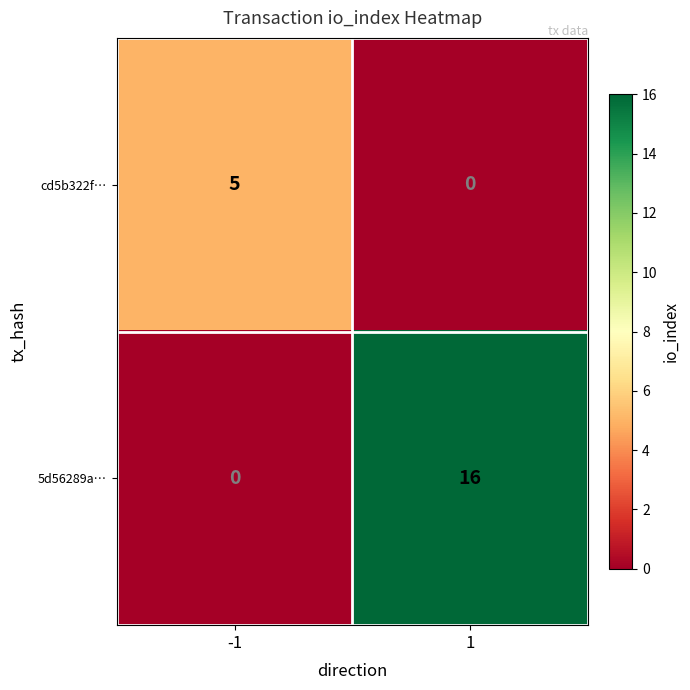

What is the sum of the cd5b322f… values at -1 and 1?

5